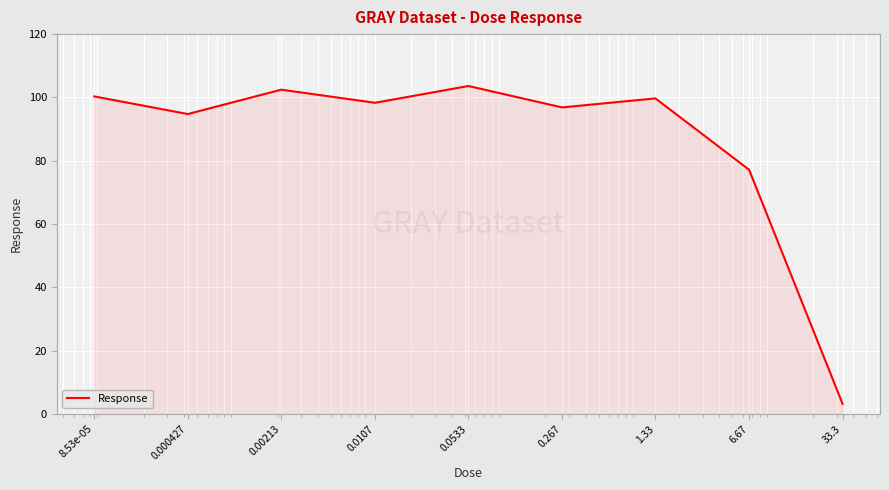

What is the greatest value displayed?

103.6